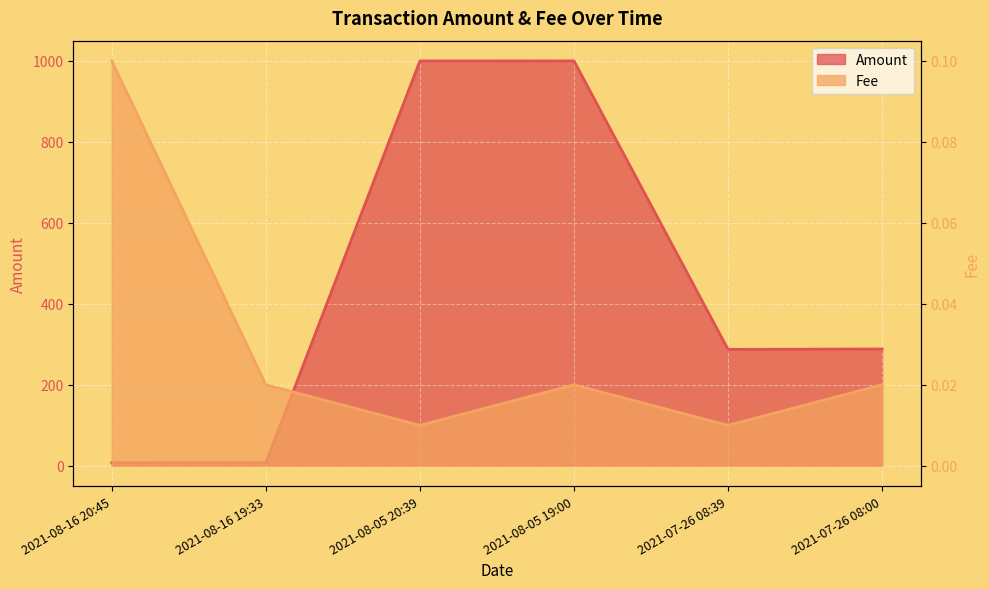

What is the sum of all Fee values?

0.2